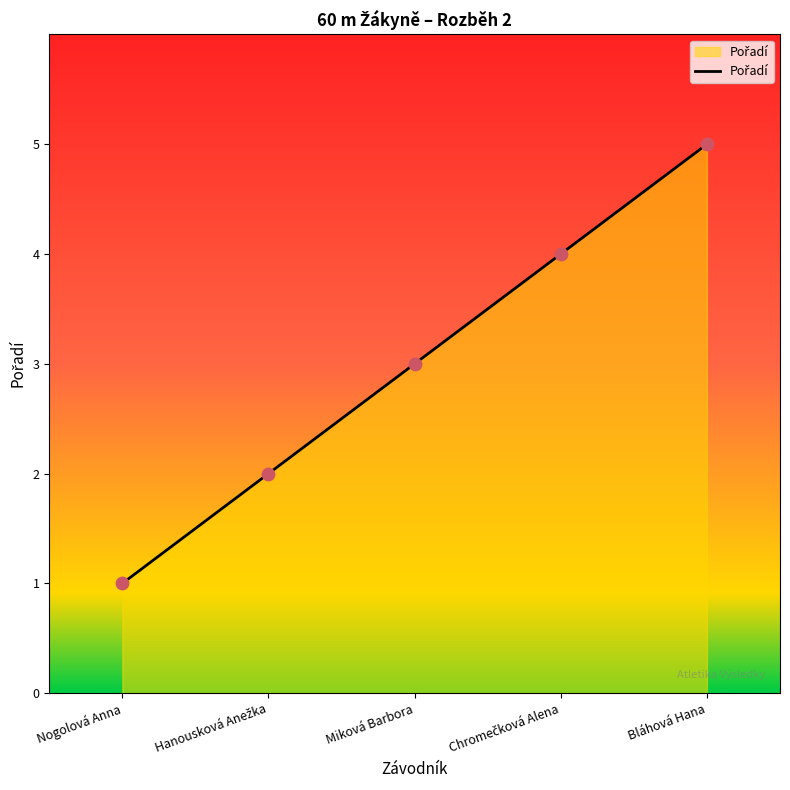

What is the change in value from Nogolová Anna to Miková Barbora?

+2